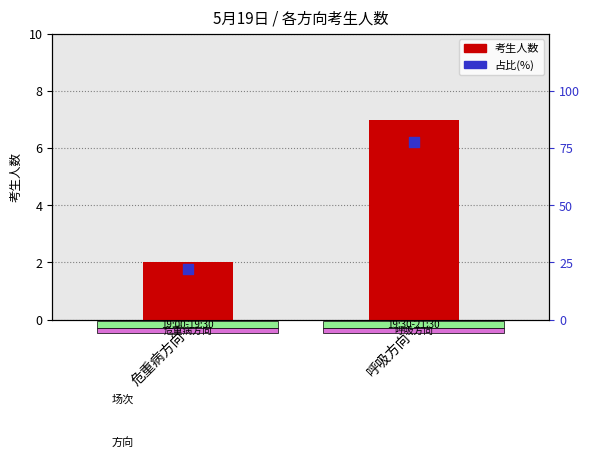

Which series reaches the maximum Y coordinate?

占比(%)